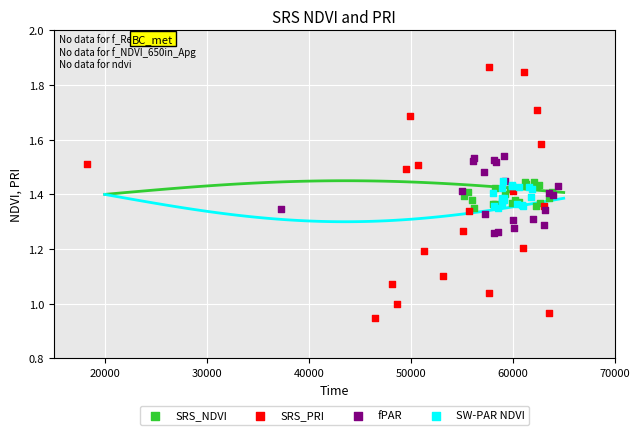

Which series contains the highest Y value?

SRS_PRI